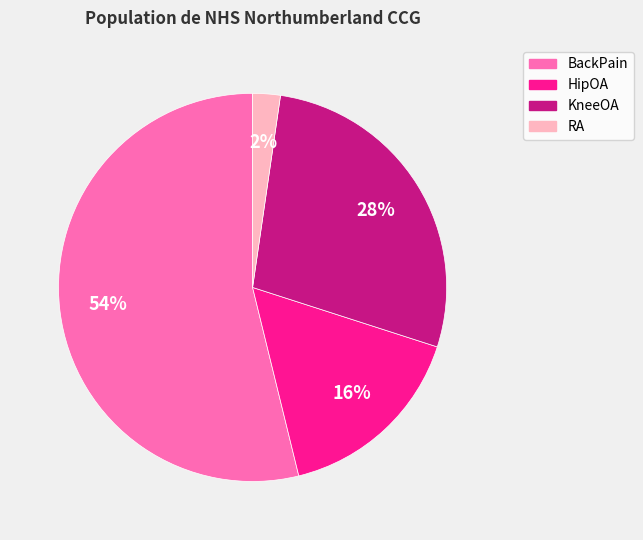

To the nearest percent, what is the difference between the largest and smallest slice percentages?

52%